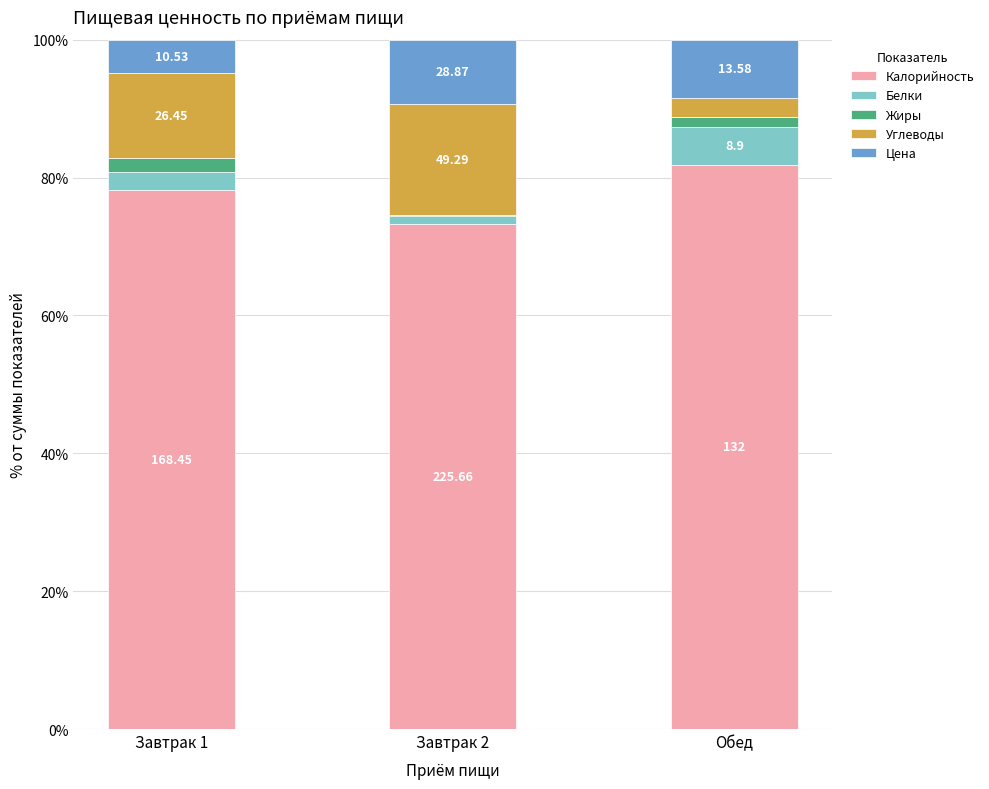

Rank the categories by Жиры value from highest to lowest.

Завтрак 1, Обед, Завтрак 2